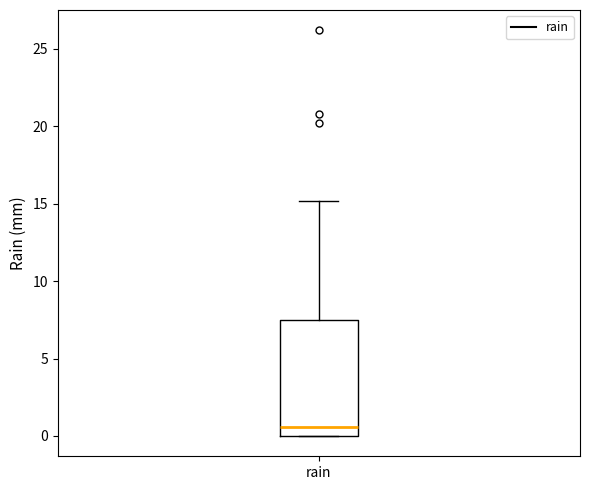

Read this box plot against the y-axis: the position of the median line, the range covered by the box, and the ends of both whiskers. The values are not printed on the chart, so give them approximately, as read against the axis.

median 0.5, box 0.0 to 7.5, whiskers 0.0 to 15.0